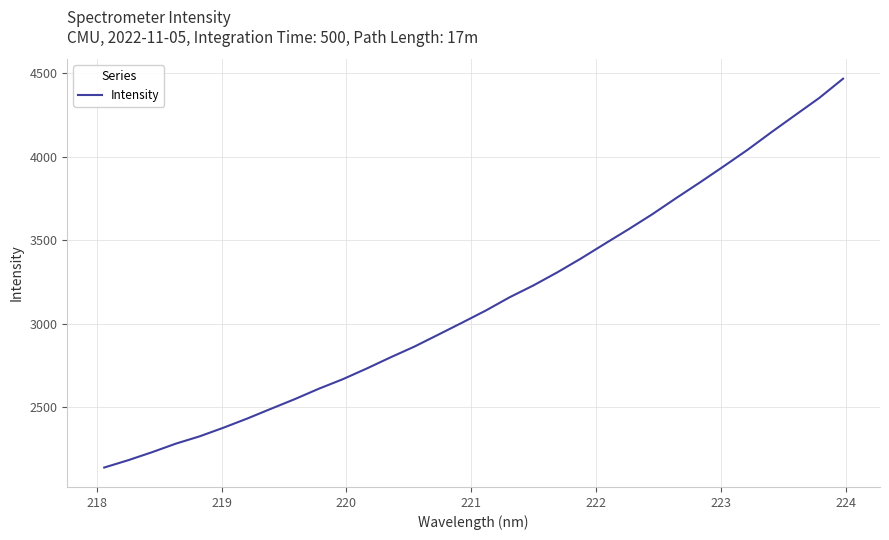

What is the maximum value shown in the chart?

4466.9